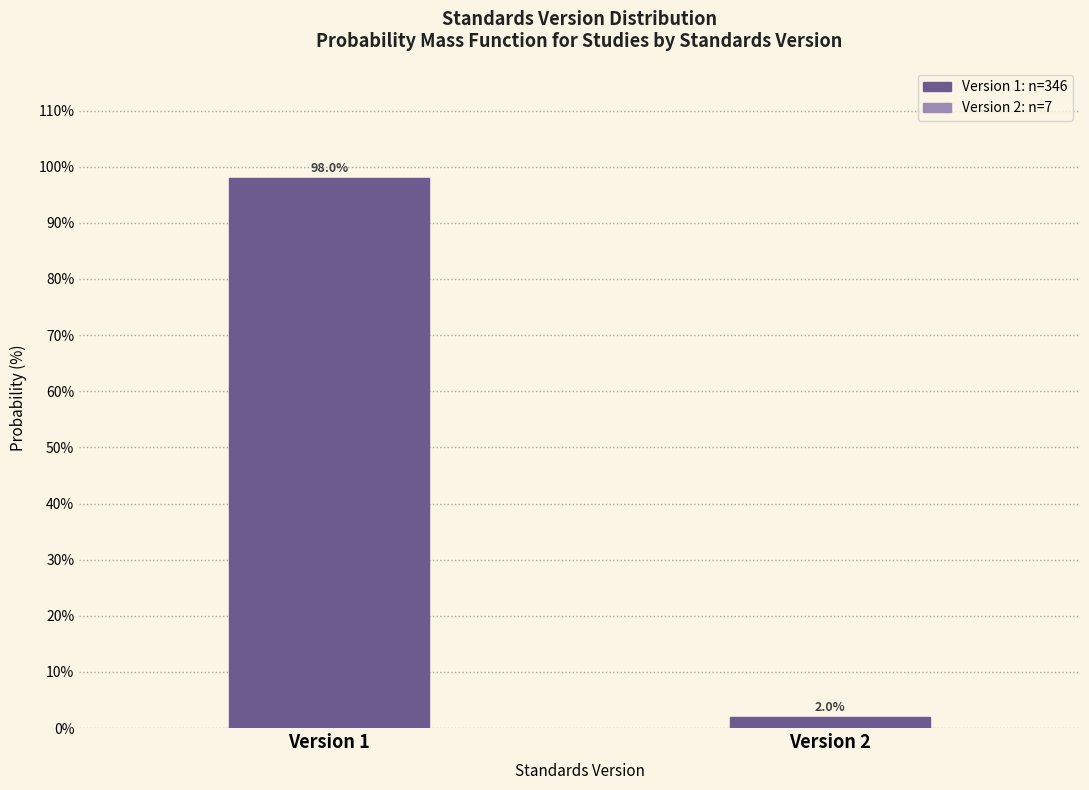

Reading right to left, what are all the values shown in this chart?

2.0	98.0